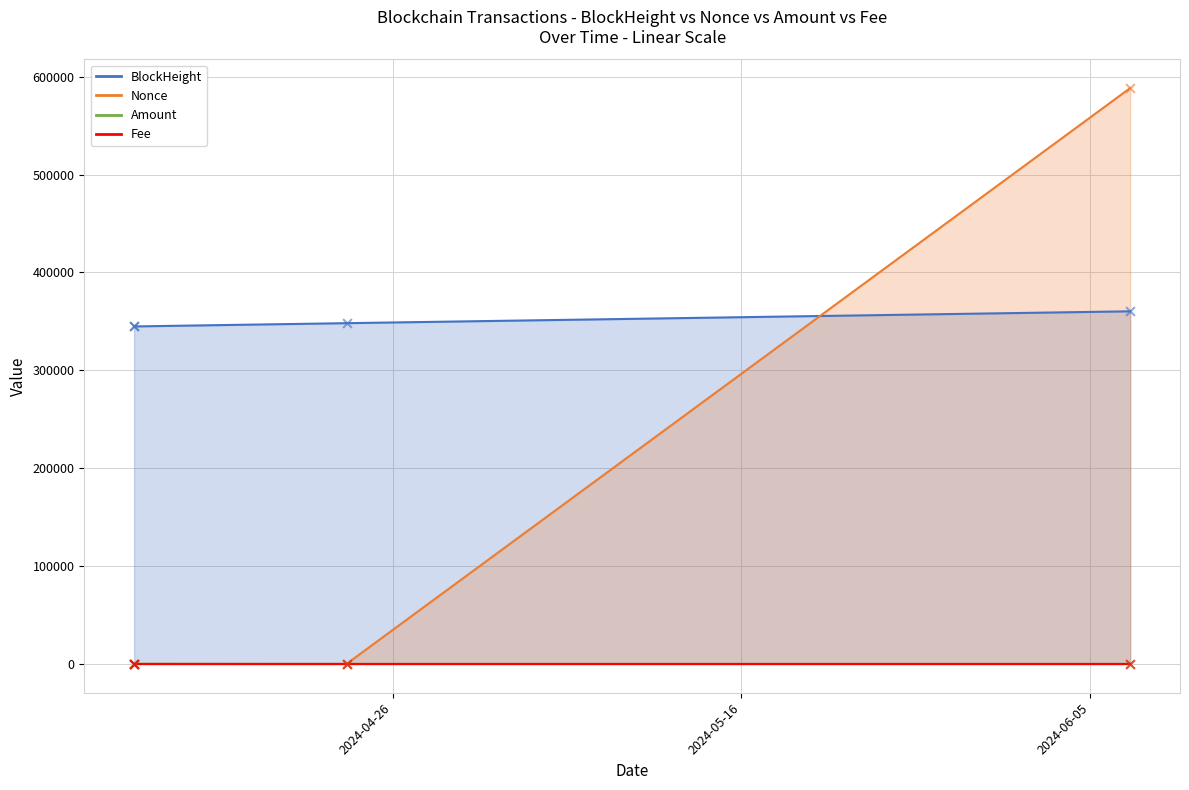

Which series has the widest spread of Y values?

Nonce